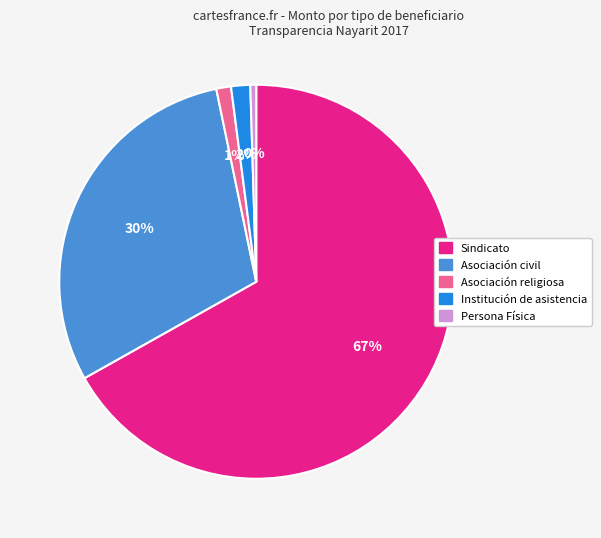

Count the number of slices in the pie.

5